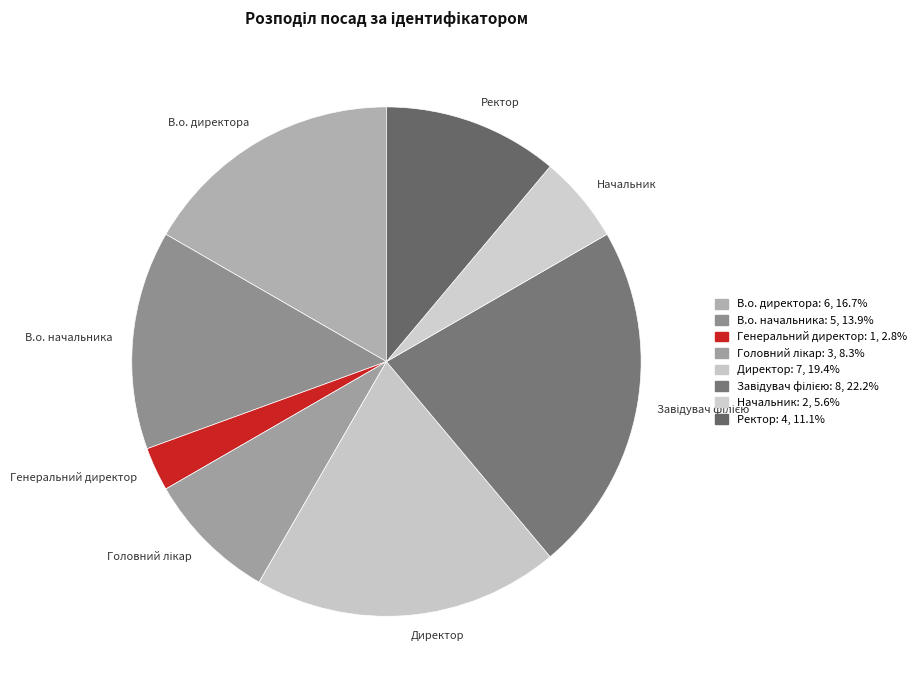

Which category has the smallest portion of the pie?

Генеральний директор